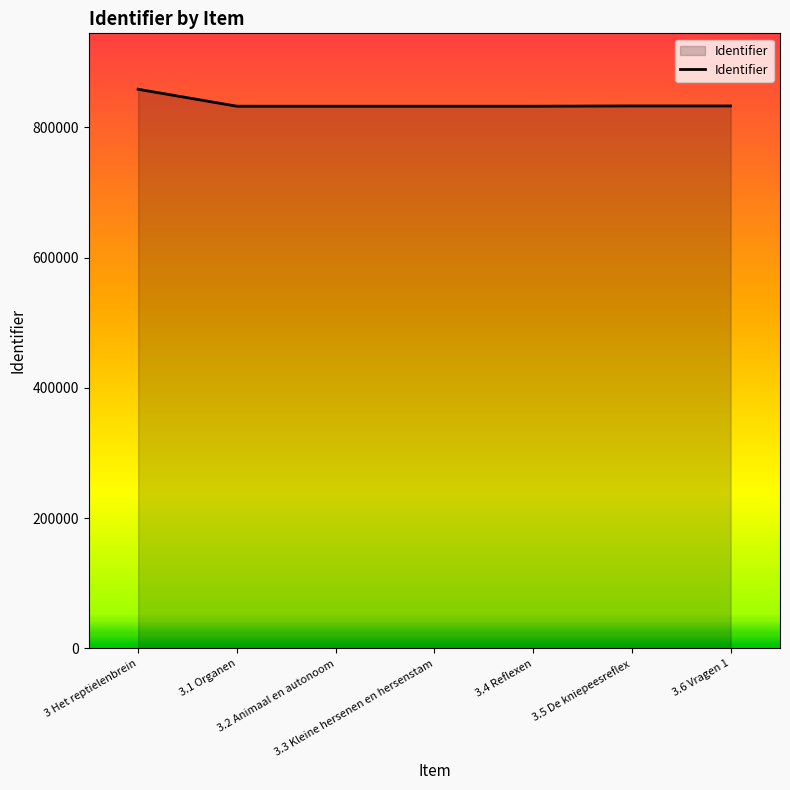

What is the minimum value shown in the chart?

832368